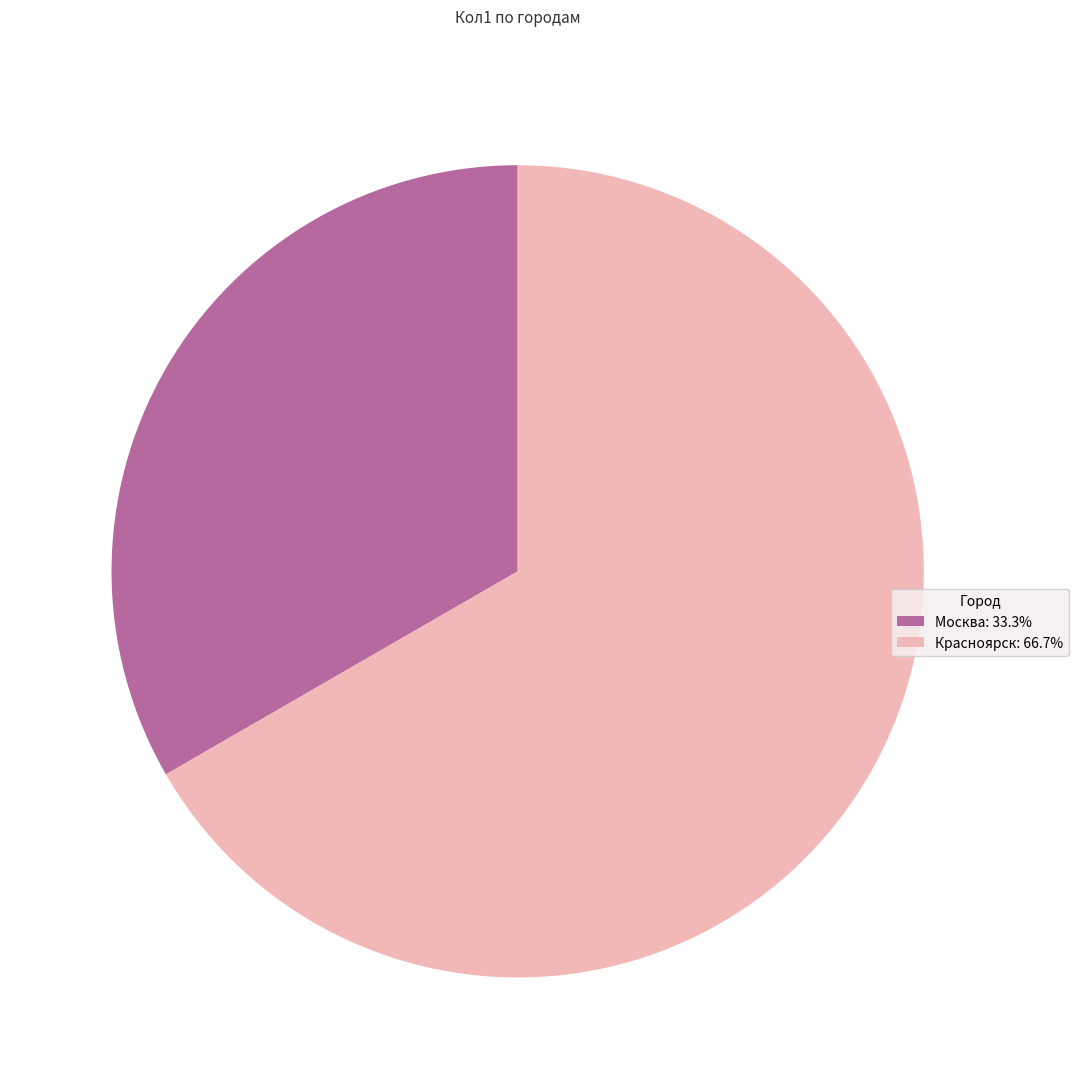

Do Москва: 33.3% and Красноярск: 66.7% together represent more than half of the pie?

Yes